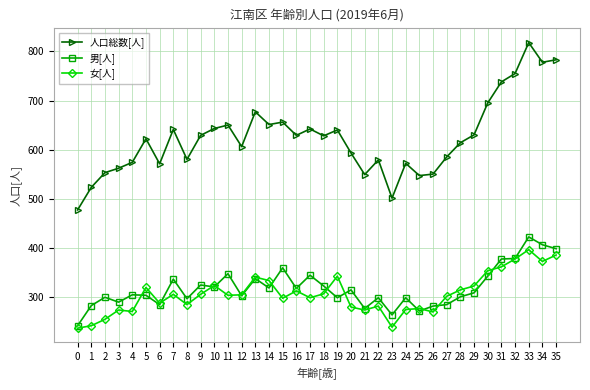

True or false: 女[人] and 人口総数[人] cross at least once.

False